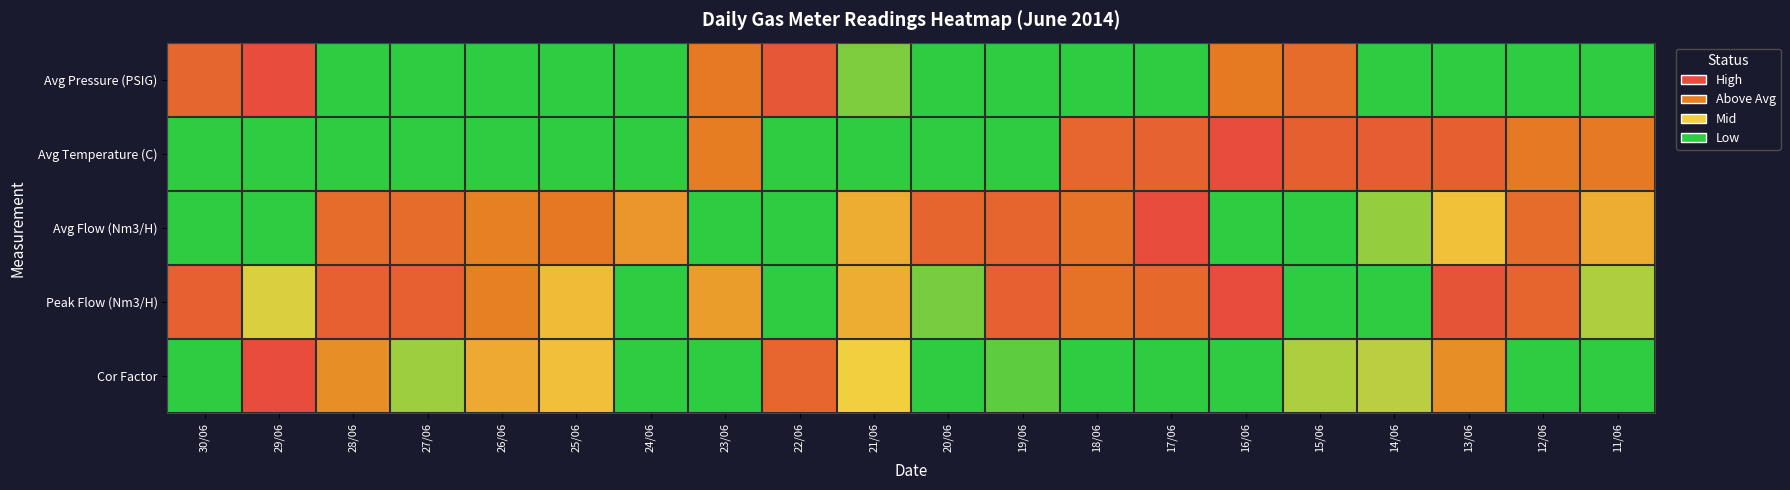

Rank the series by their maximum value, from highest to lowest.

Avg Pressure (PSIG), Avg Temperature (C), Avg Flow (Nm3/H), Peak Flow (Nm3/H), Cor Factor